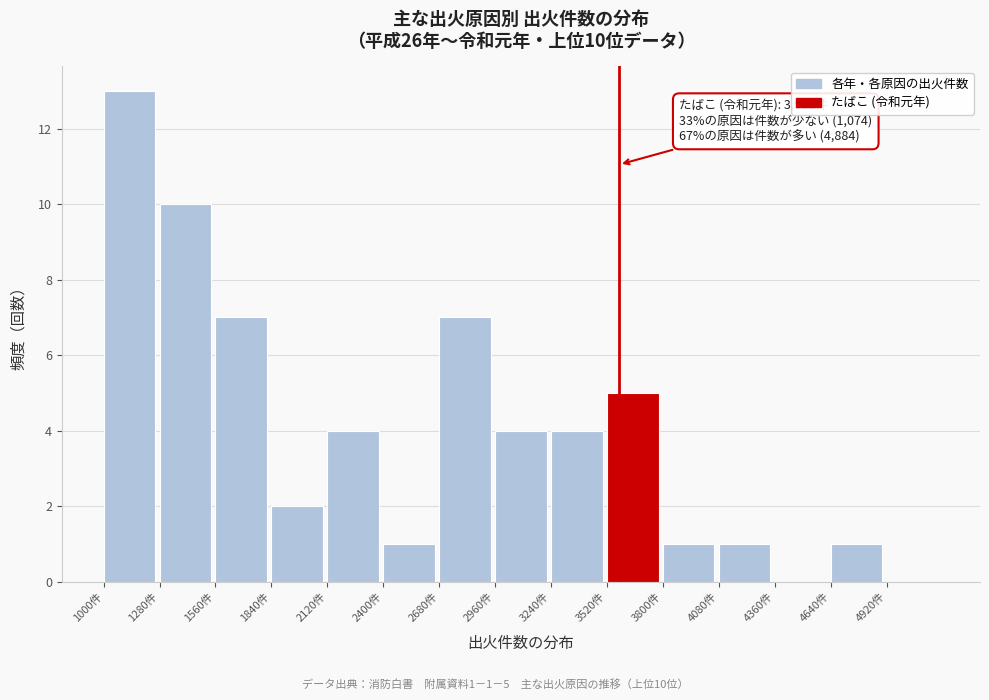

Which range on the x-axis has the tallest bar?

1000 to 1280